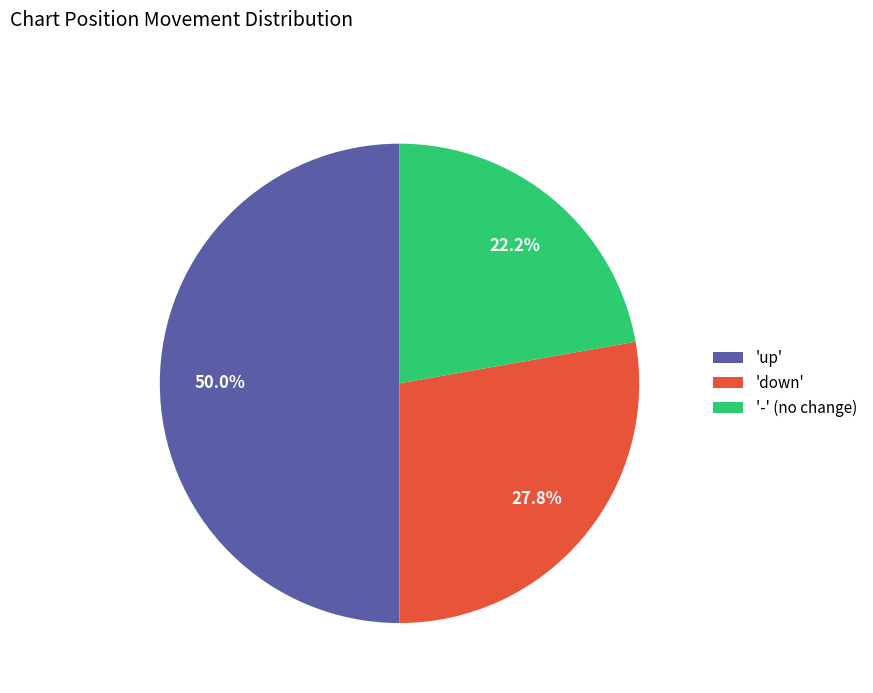

To the nearest percent, what is the difference between the largest and smallest slice percentages?

28%